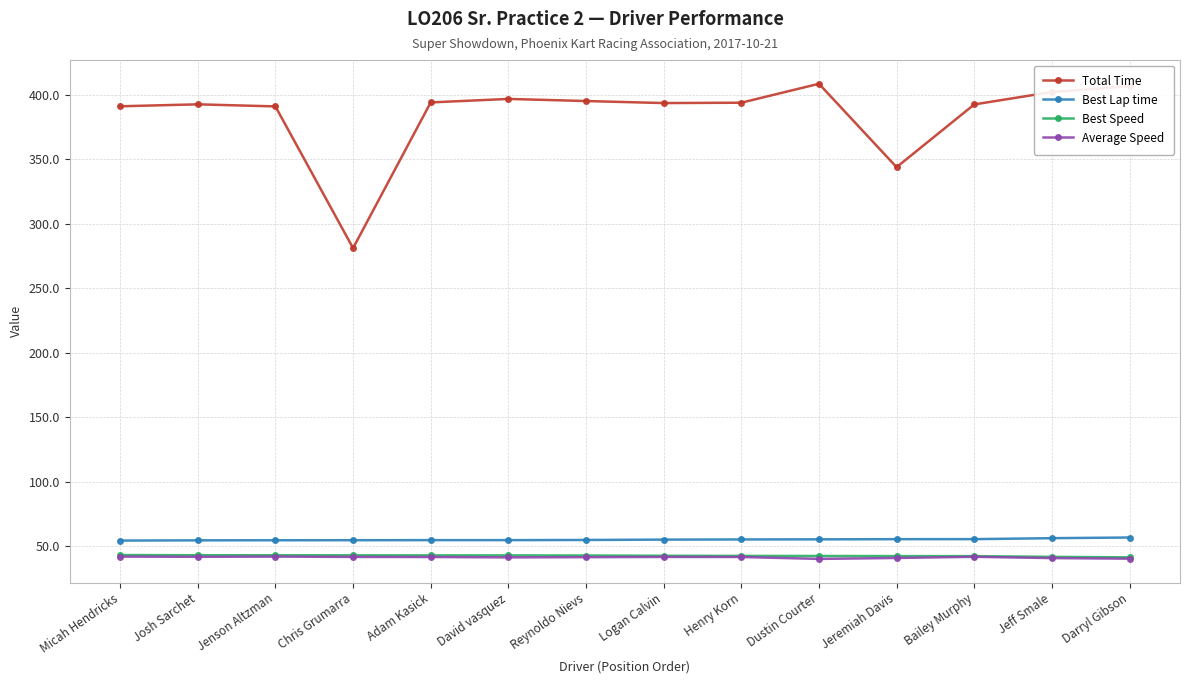

How many lines are shown in the chart?

4